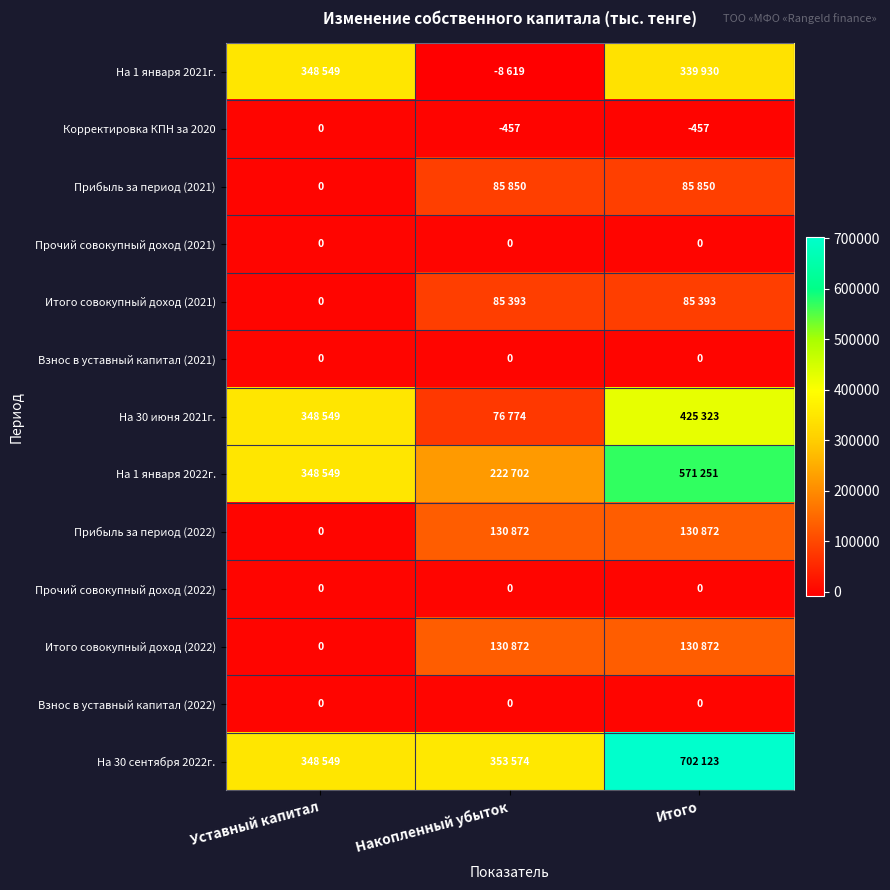

Between Уставный капитал and Накопленный убыток, which is larger?

Уставный капитал